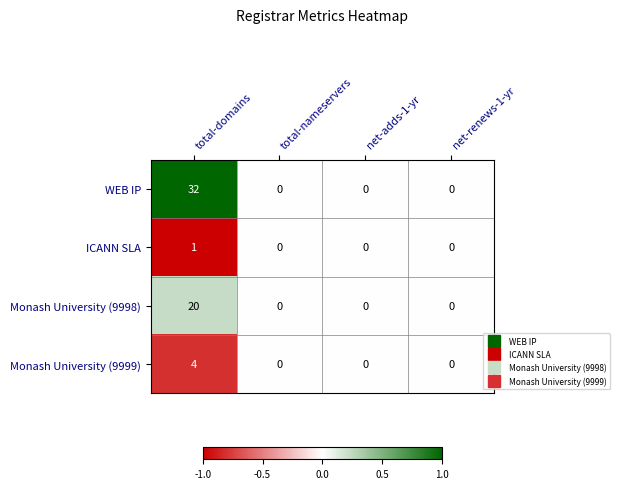

Is it true that ICANN SLA equals 1 at total-domains?

True